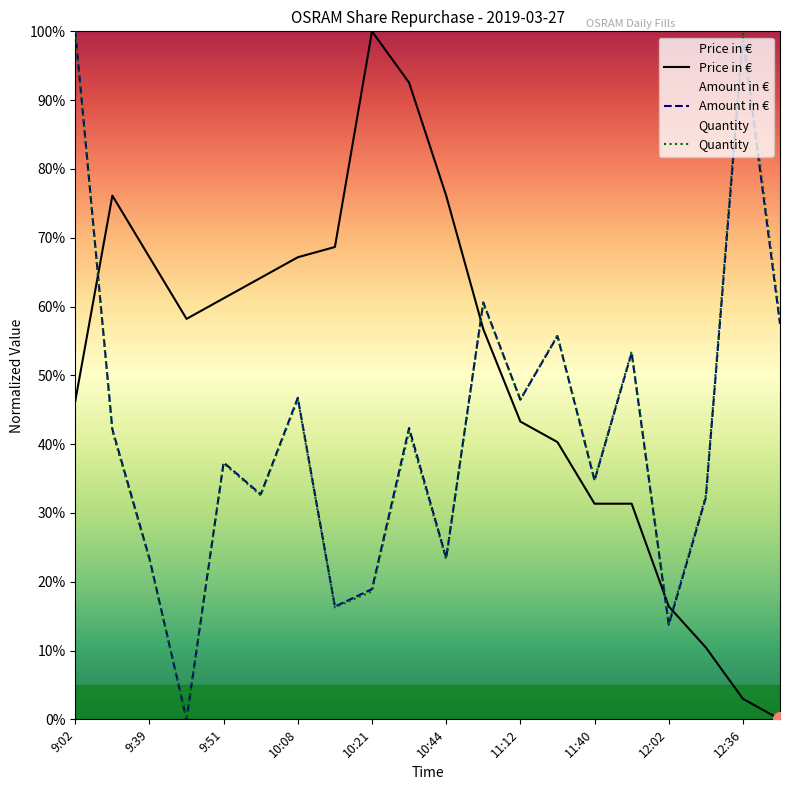

What is the difference between the maximum and minimum values in the Price in € series?

100.0